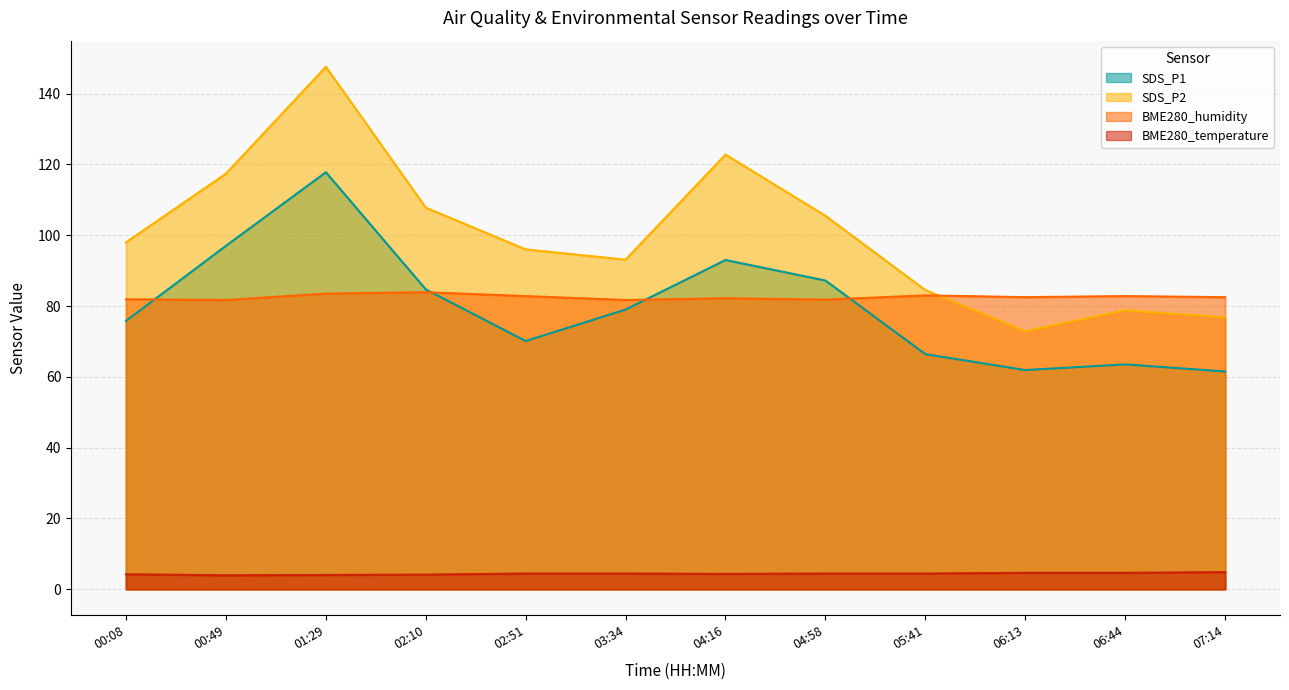

What position from the right is 00:49?

11